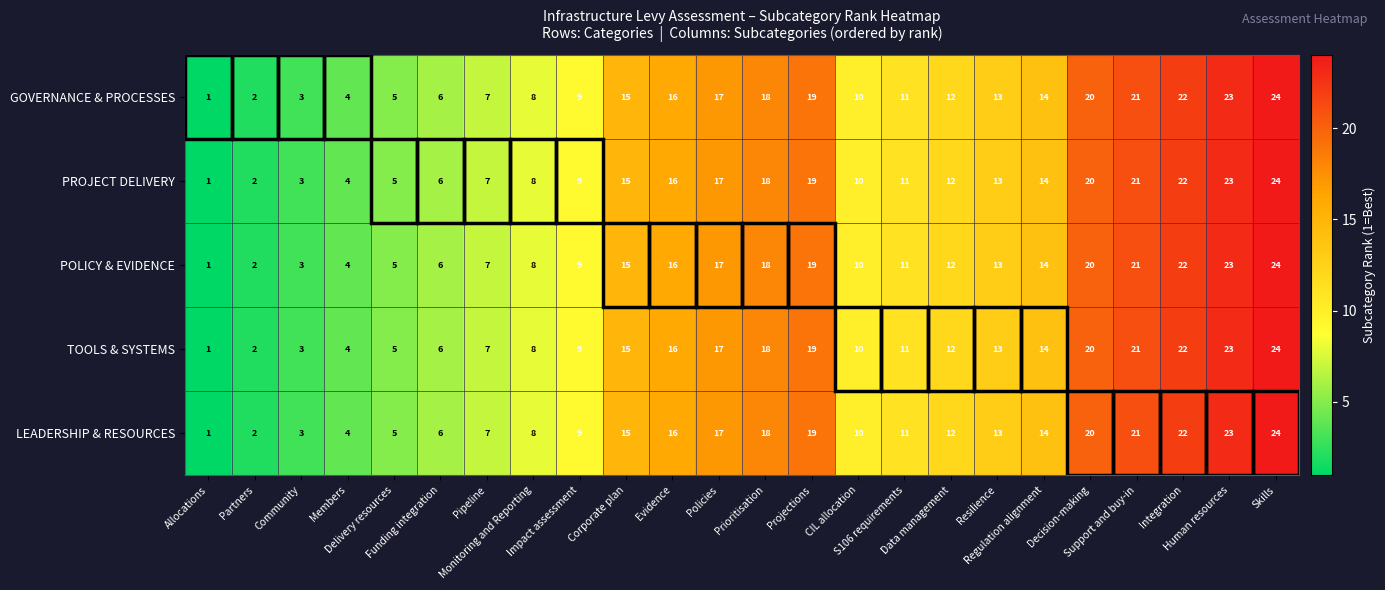

What is the maximum value shown in the chart?

24